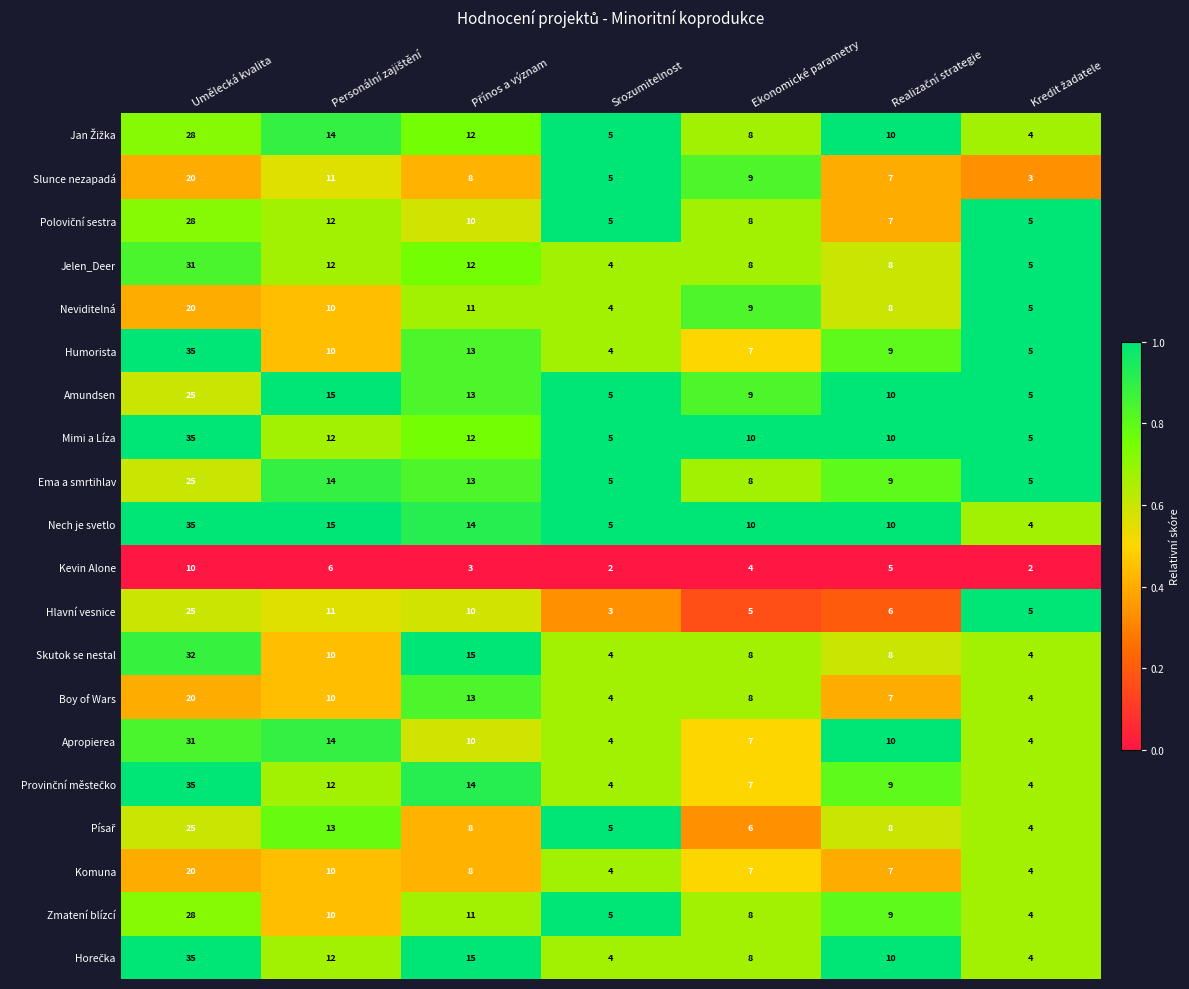

How many distinct data groups are displayed?

20